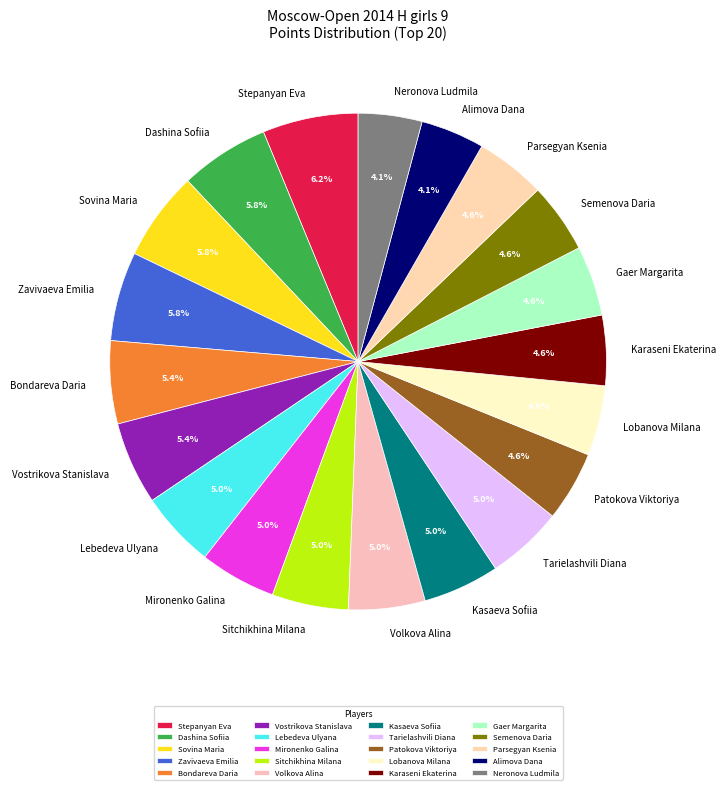

To the nearest percent, what is the combined percentage of Kasaeva Sofiia and Neronova Ludmila?

9%